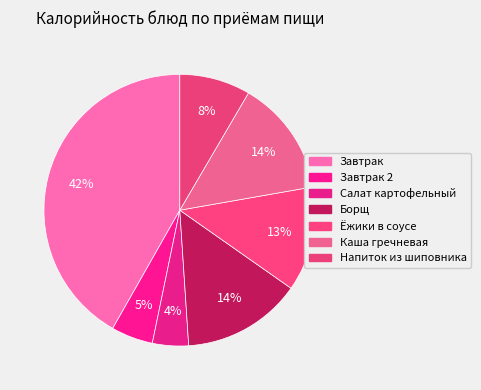

Combined, do Ёжики в соусе and Борщ account for over 50%?

No